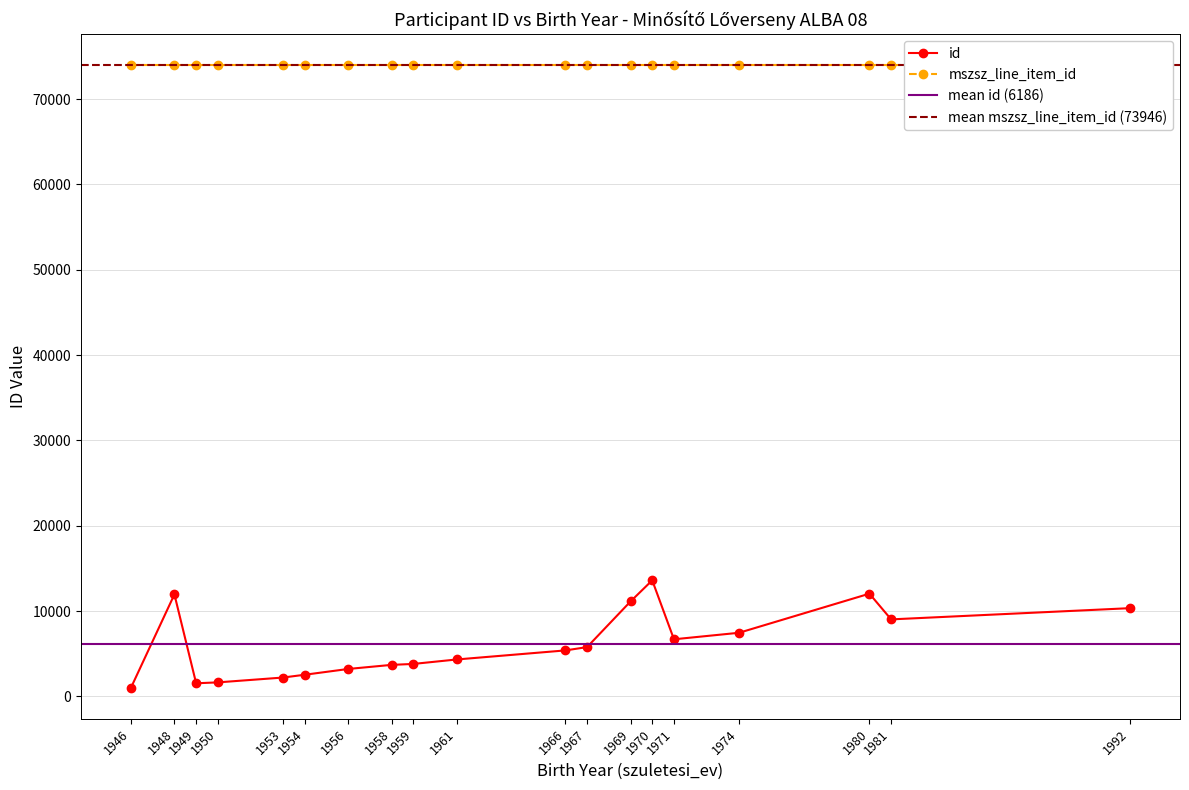

List the labels in order of value, smallest first.

1946, 1949, 1950, 1953, 1954, 1956, 1958, 1959, 1961, 1966, 1967, 1971, 1974, 1981, 1992, 1969, 1948, 1980, 1970